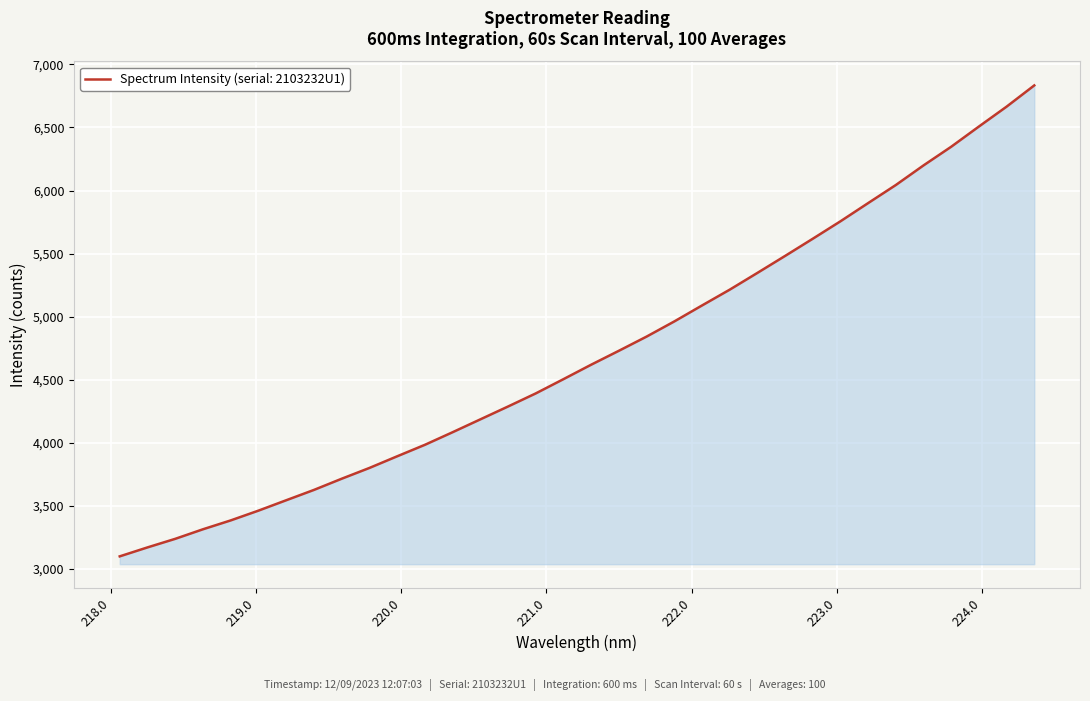

What is the smallest value displayed?

3100.9